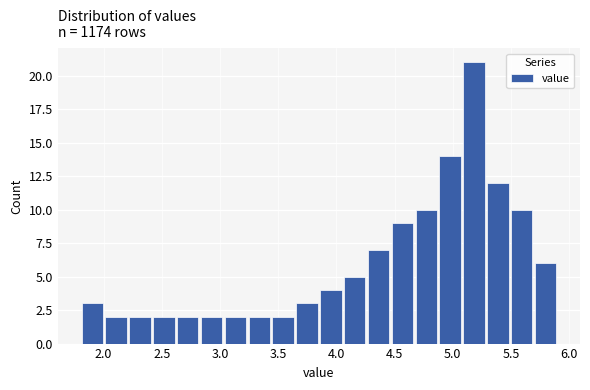

Reading left to right, transcribe this chart: for each bar, give the range it covers on the x-axis and its height. Neither the bar edges nor the heights are printed on the chart, so give them approximately, as read against the axes.

1.800 to 2.005: 3
2.005 to 2.210: 2
2.210 to 2.415: 2
2.415 to 2.620: 2
2.620 to 2.825: 2
2.825 to 3.030: 2
3.030 to 3.235: 2
3.235 to 3.440: 2
3.440 to 3.645: 2
3.645 to 3.850: 3
3.850 to 4.055: 4
4.055 to 4.260: 5
4.260 to 4.465: 7
4.465 to 4.670: 9
4.670 to 4.875: 10
4.875 to 5.080: 14
5.080 to 5.285: 21
5.285 to 5.490: 12
5.490 to 5.695: 10
5.695 to 5.900: 6